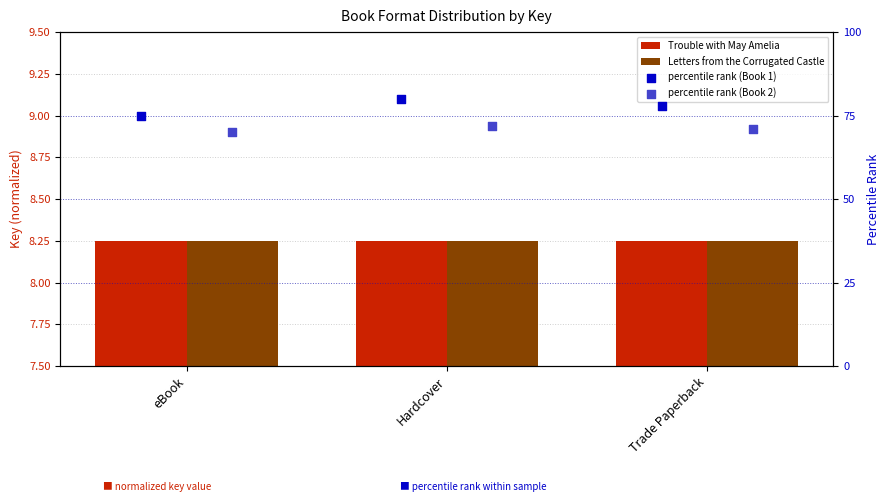

Which series reaches the maximum Y coordinate?

percentile rank (Book 1)